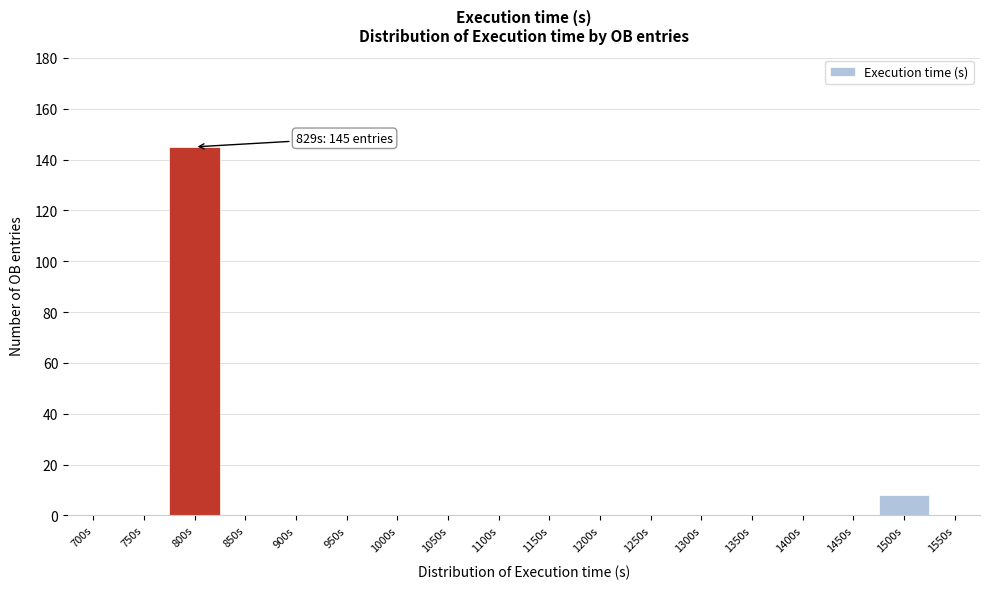

Reading left to right, extract all data points from this chart.

700s=0	750s=0	800s=145	850s=0	900s=0	950s=0	1000s=0	1050s=0	1100s=0	1150s=0	1200s=0	1250s=0	1300s=0	1350s=0	1400s=0	1450s=0	1500s=8	1550s=0